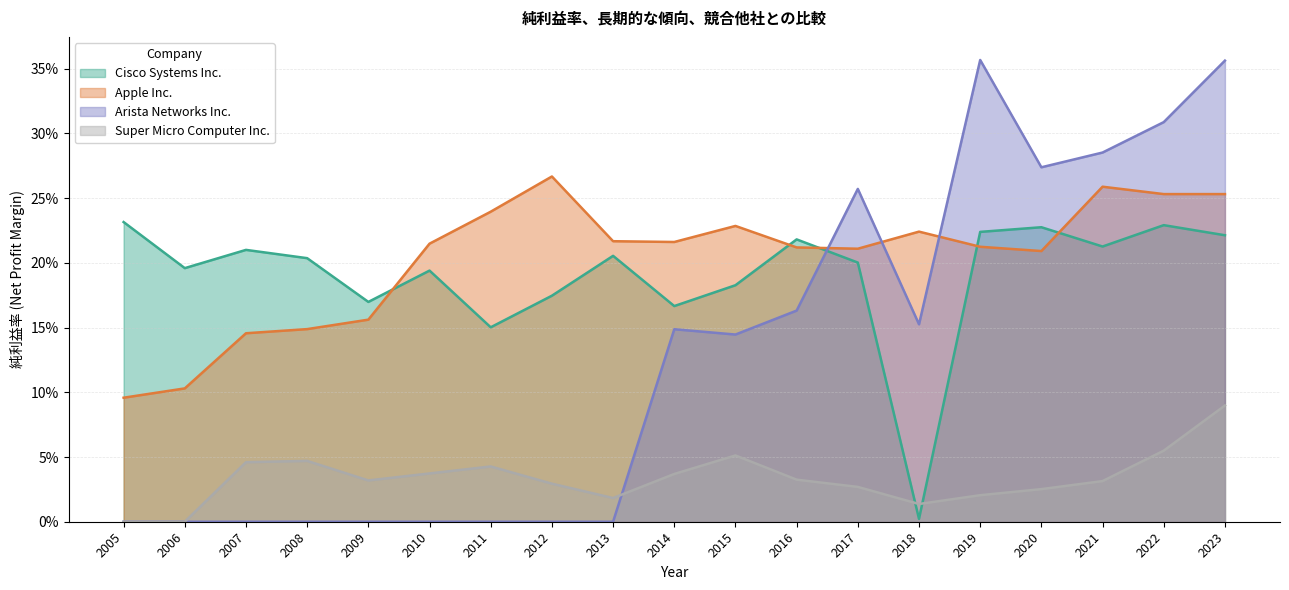

In Apple Inc., how many points are higher than both neighbors (excluding endpoints)?

4